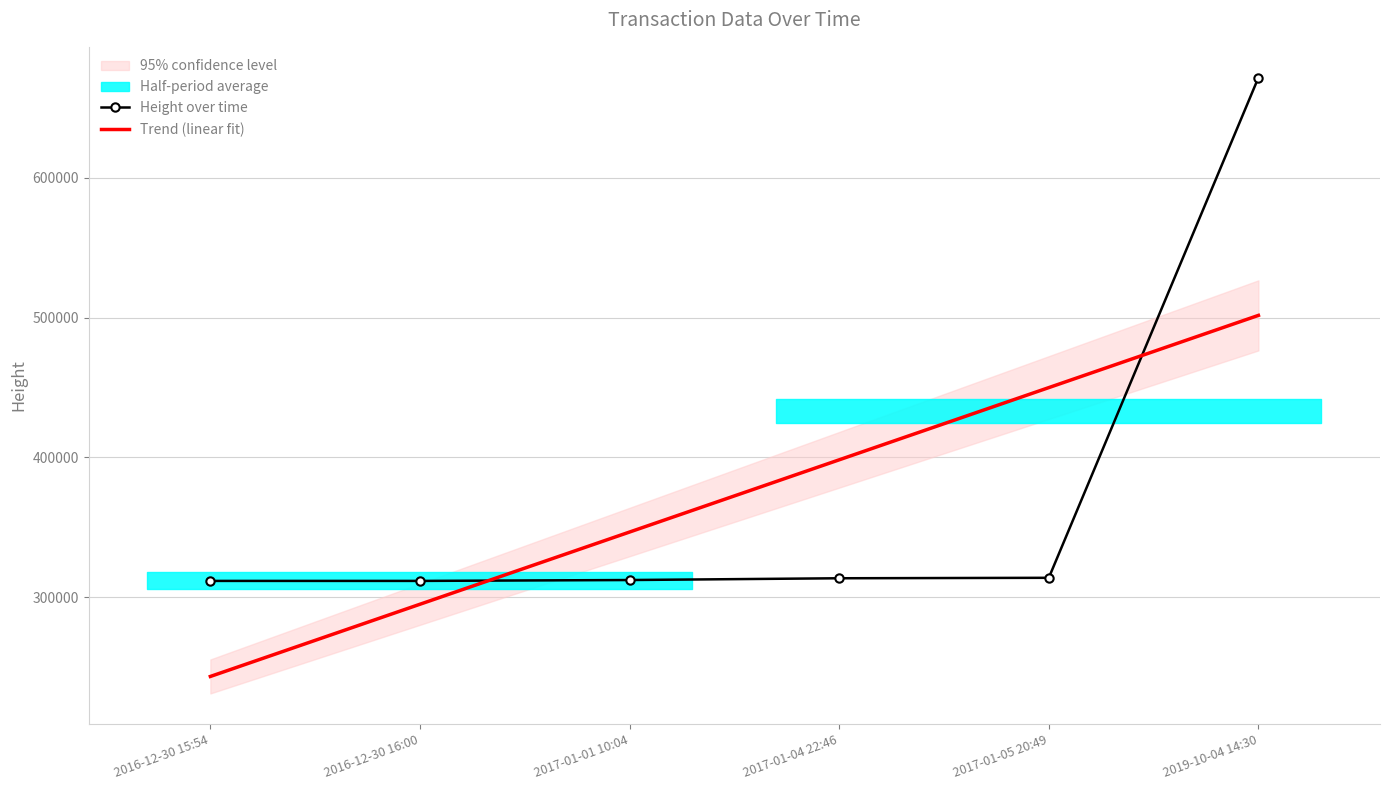

The Height over time series shows 311651.0 at 2016-12-30 16:00. True or false?

True